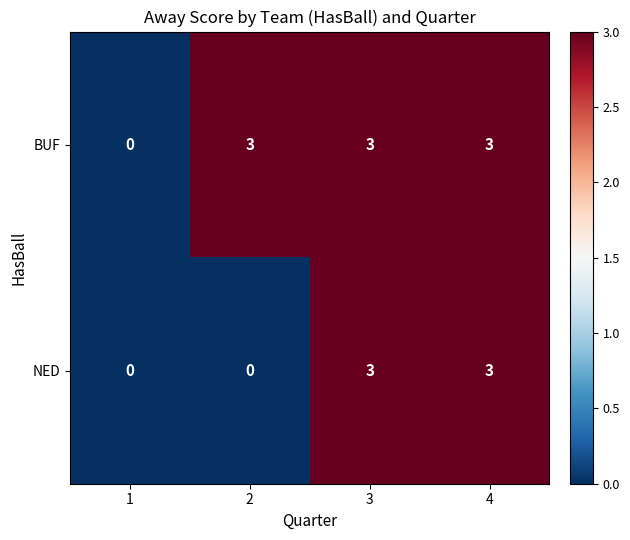

What is the highest value of the BUF series?

3